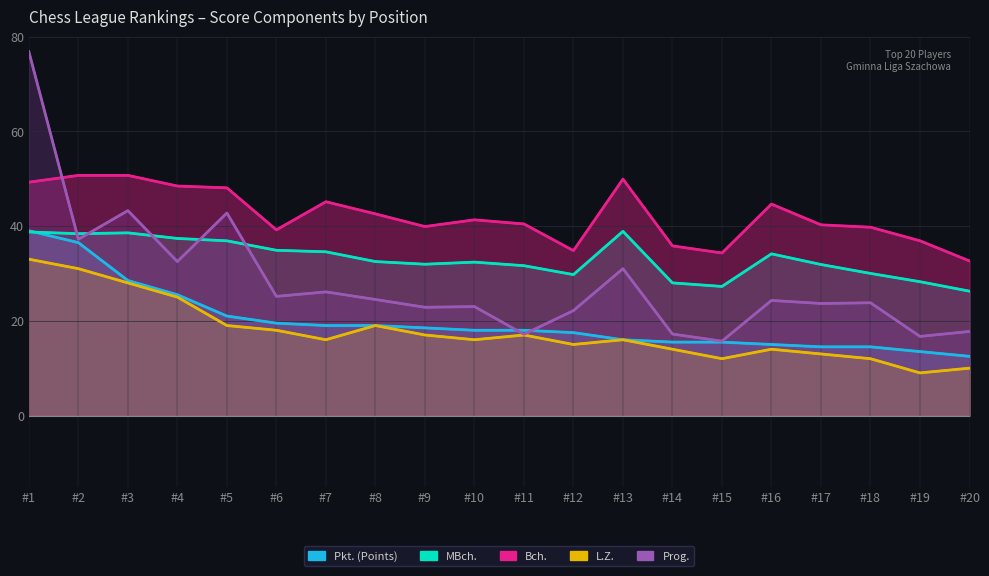

What is the difference between the Prog. values at #15 and #3?

27.6